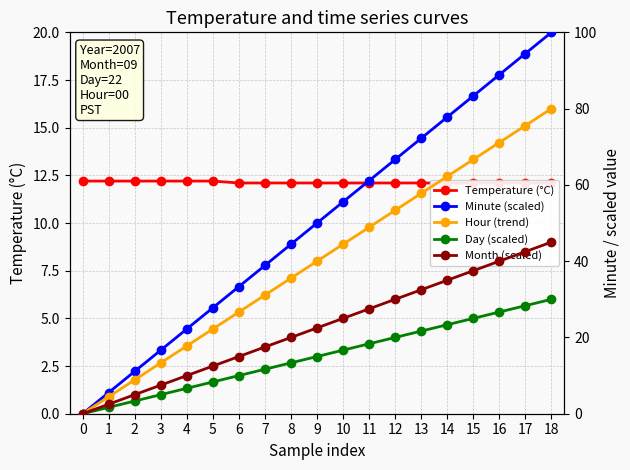

What is the difference between the Hour (trend) values at 14 and 0?

62.2